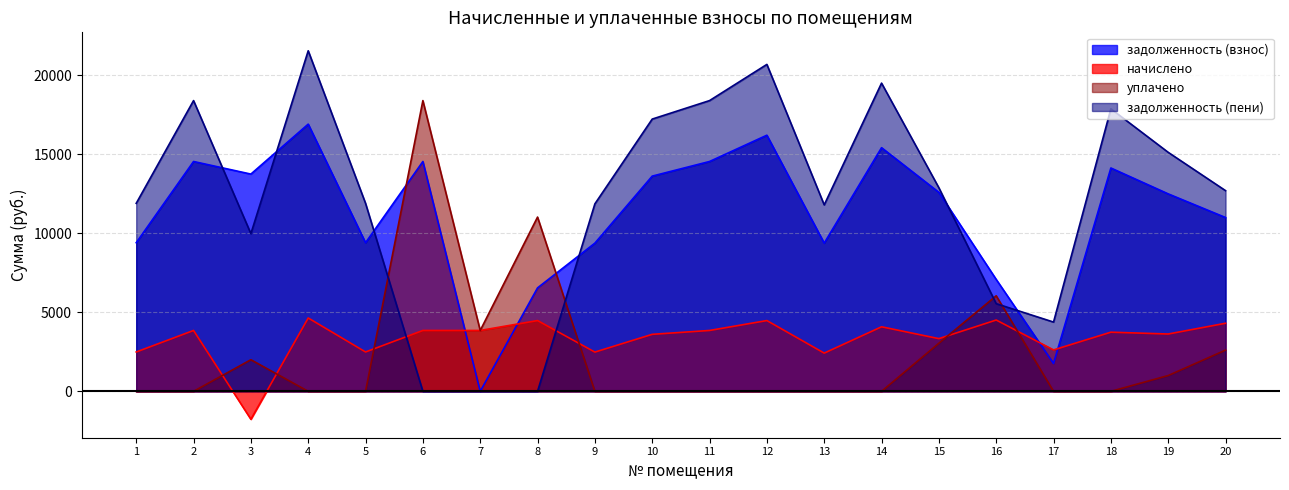

How many positive values does the уплачено series have?

8